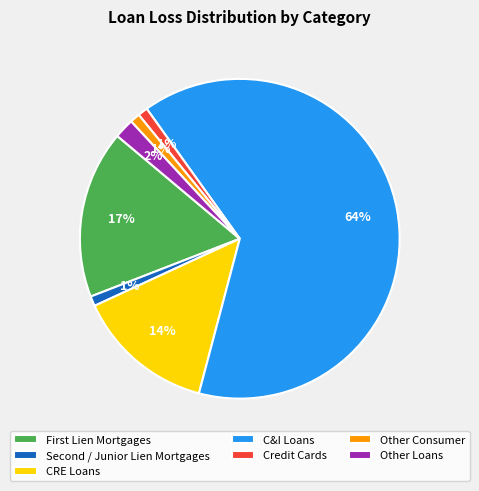

Do Credit Cards and CRE Loans together represent more than half of the pie?

No